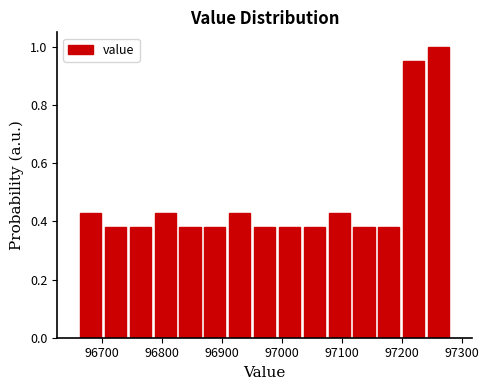

Reading left to right, list every bar in this chart as the range it spans on the x-axis followed by its height. Neither the bar edges nor the heights are printed on the chart, so give them approximately, as read against the axes.

96660 to 96700: 0.42
96700 to 96740: 0.38
96740 to 96780: 0.38
96780 to 96830: 0.42
96830 to 96870: 0.38
96870 to 96910: 0.38
96910 to 96950: 0.42
96950 to 96990: 0.38
96990 to 97030: 0.38
97030 to 97070: 0.38
97070 to 97120: 0.42
97120 to 97160: 0.38
97160 to 97200: 0.38
97200 to 97240: 0.96
97240 to 97280: 1.00